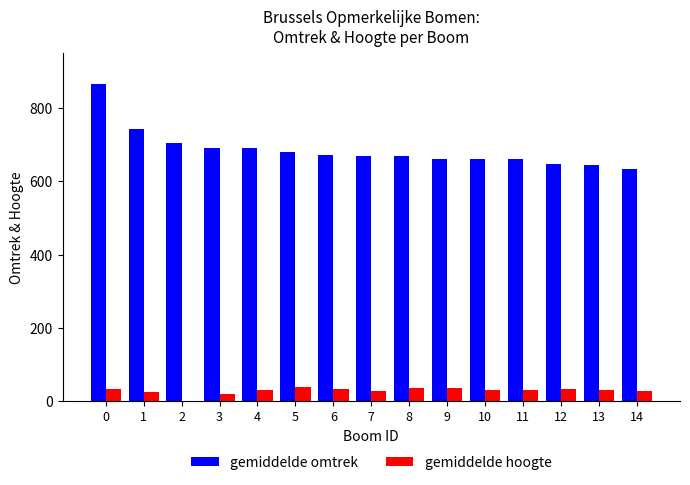

How many distinct data groups are displayed?

2